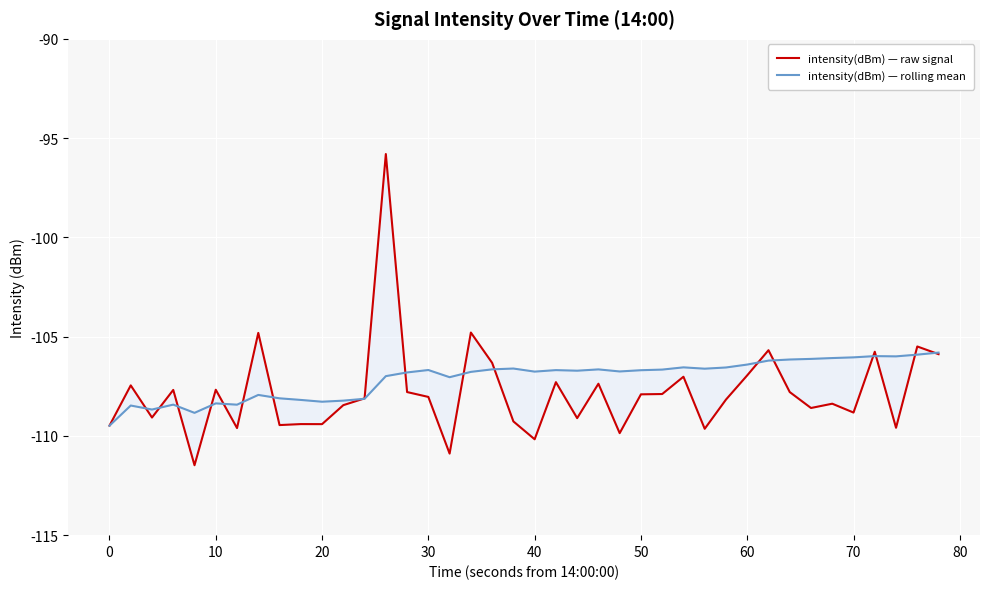

Which series has the largest total across all categories?

intensity(dBm) — rolling mean